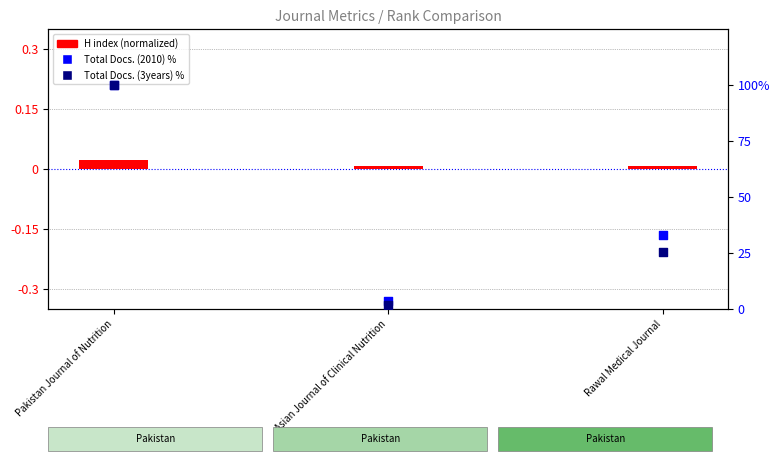

At how many categories does at least one series exceed 21?

2